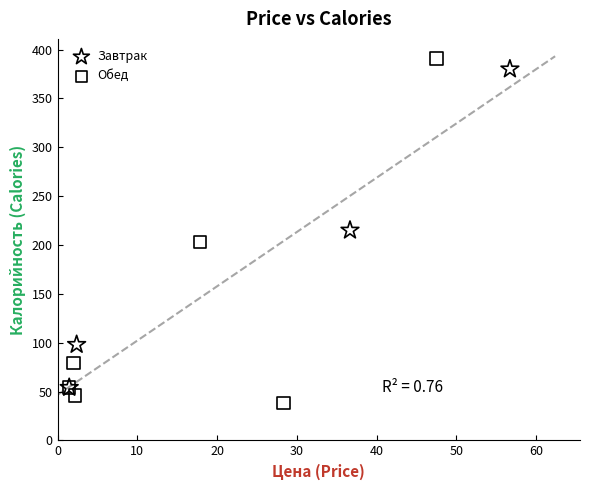

What are all the series names shown in the legend?

Завтрак, Обед